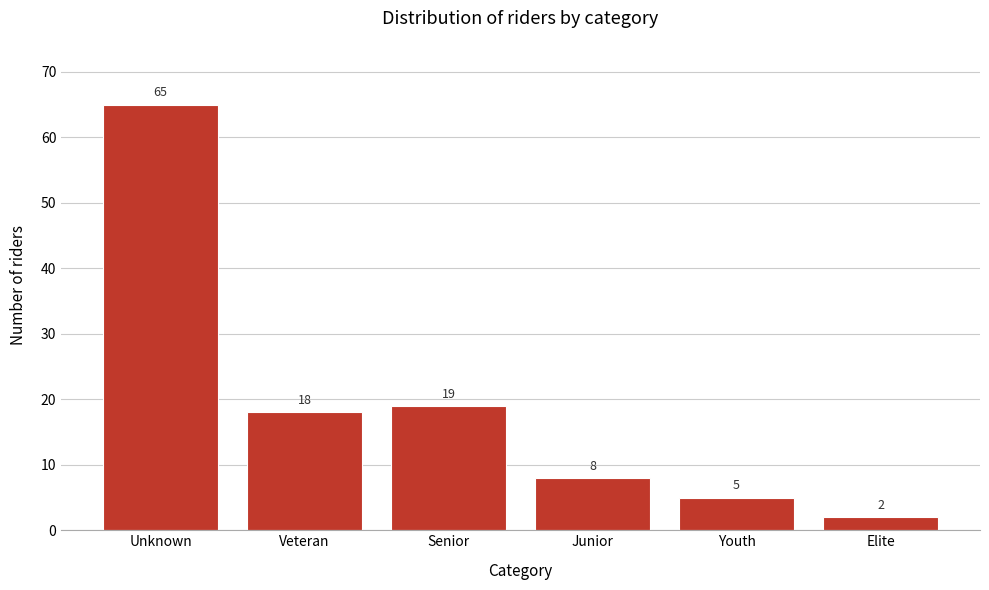

Reading left to right, list all the values displayed in this chart.

65	18	19	8	5	2